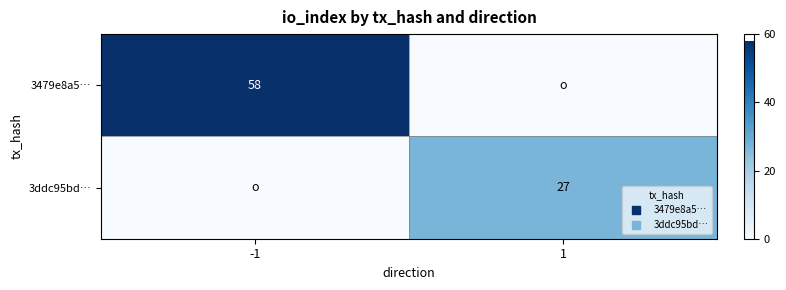

How many series are shown in this chart?

2